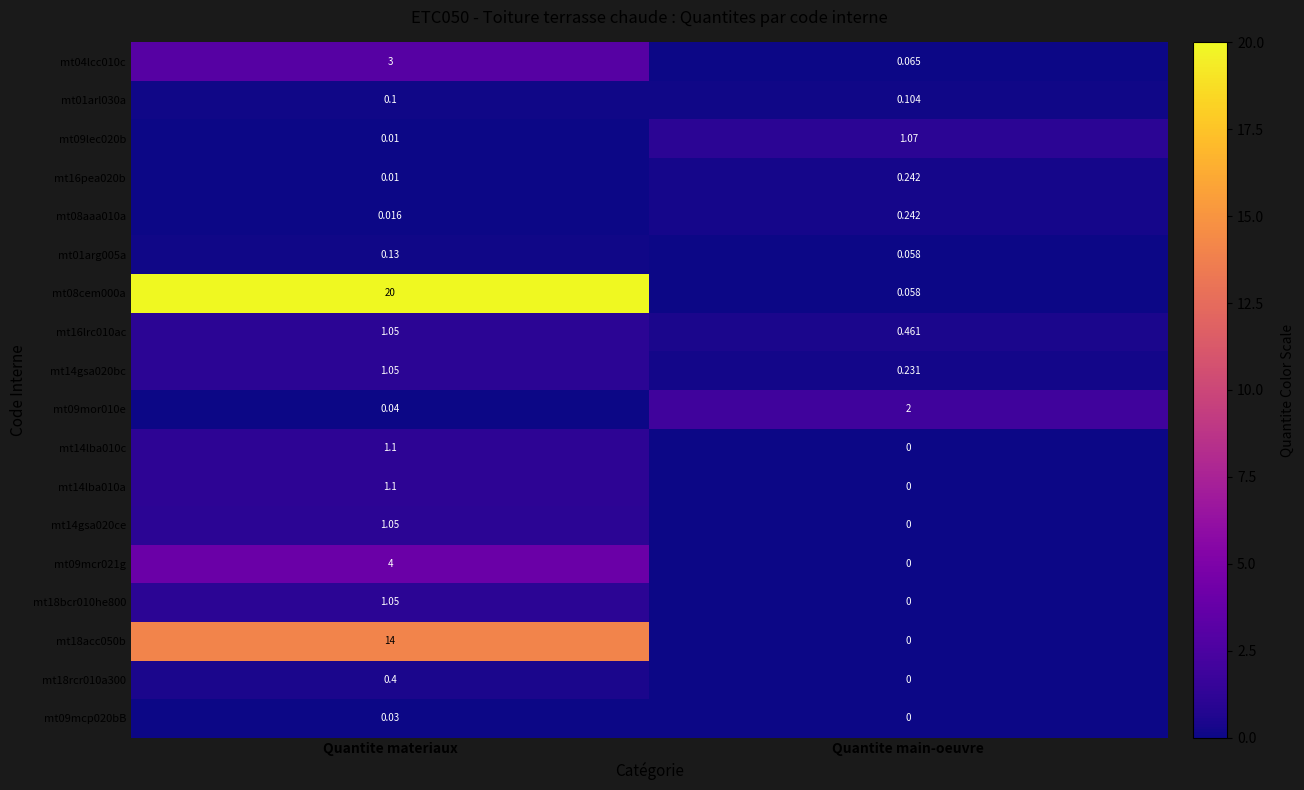

At which category does the chart reach its minimum across all series?

Quantite main-oeuvre